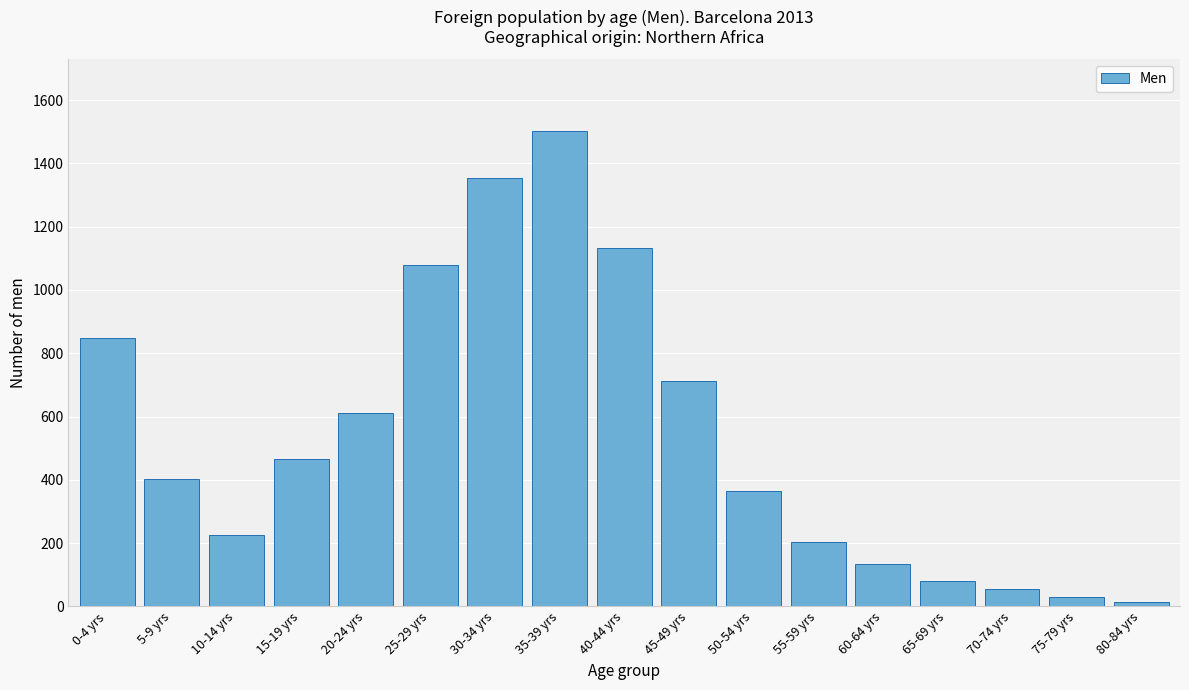

Reading left to right, transcribe all the data shown in this chart.

848	402	226	466	611	1078	1354	1503	1132	713	366	202	133	81	55	29	15